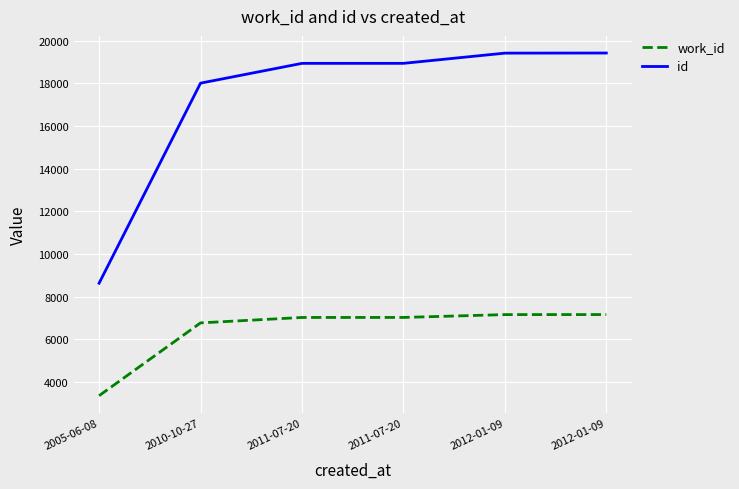

Is the value of id at 2010-10-27 greater than the value of work_id at 2011-07-20?

Yes